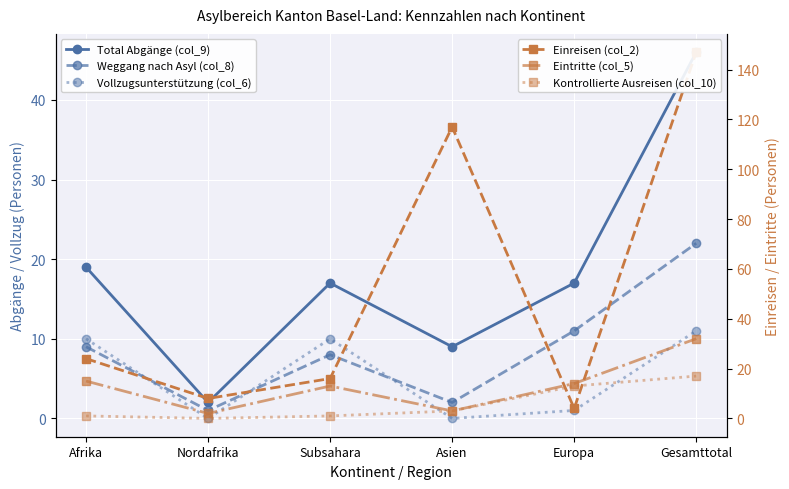

The Eintritte (col_5) series shows 13 at Subsahara. True or false?

True